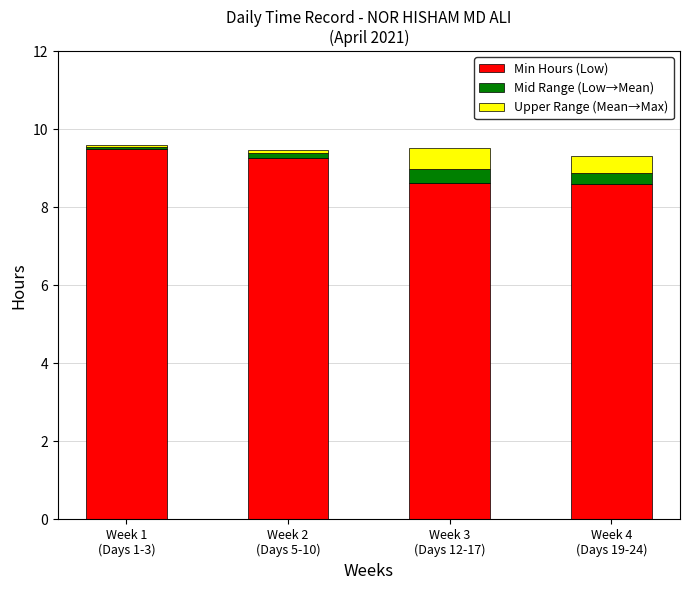

What is the lowest value of the Min Hours (Low) series?

8.6